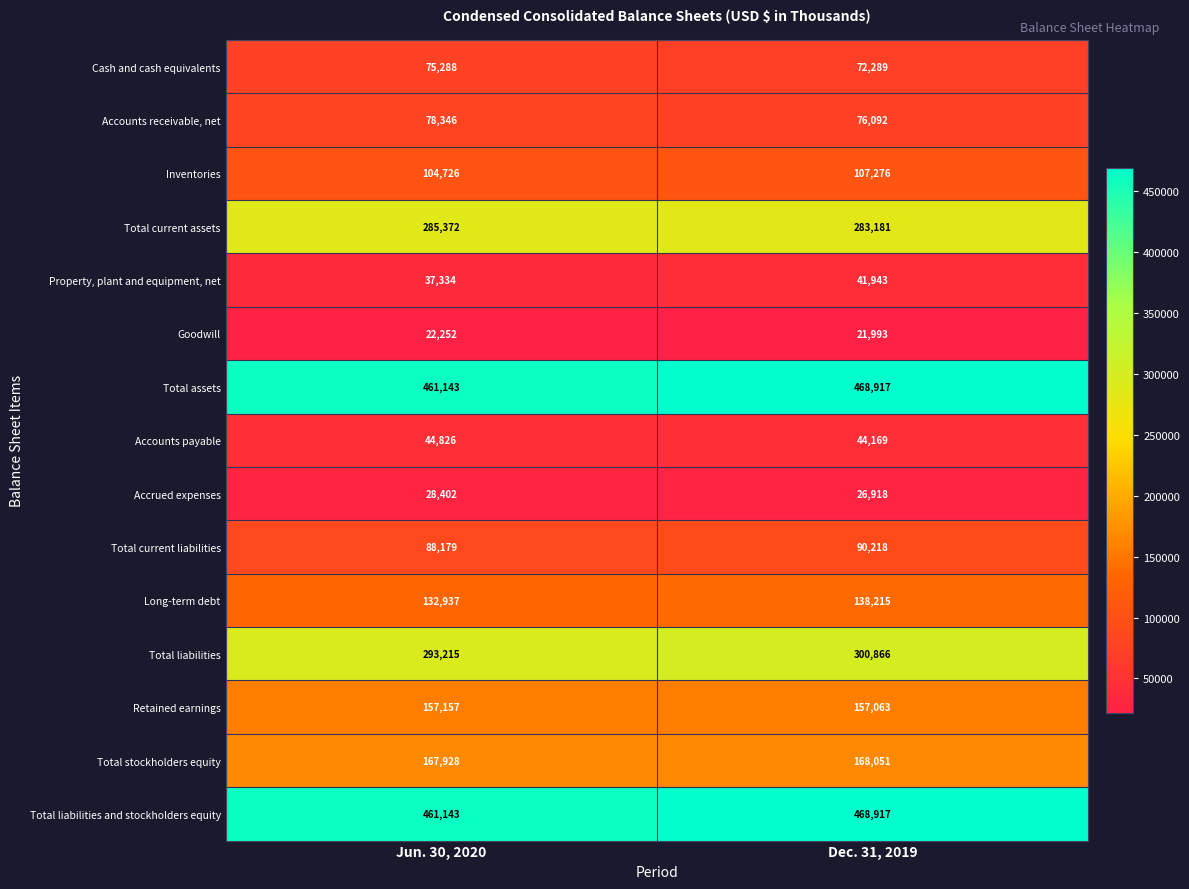

Where is Total assets nearest to the value 465030?

Jun. 30, 2020